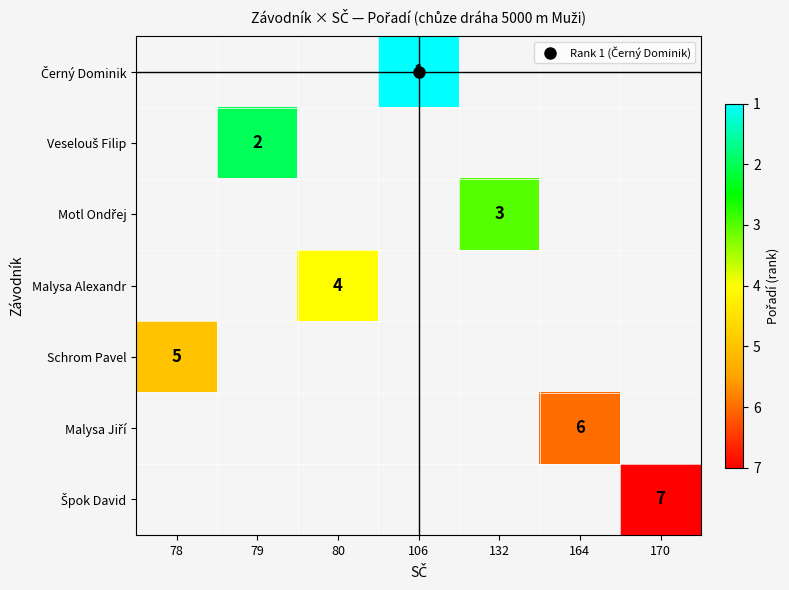

At which label does Malysa Jiří reach its peak?

78